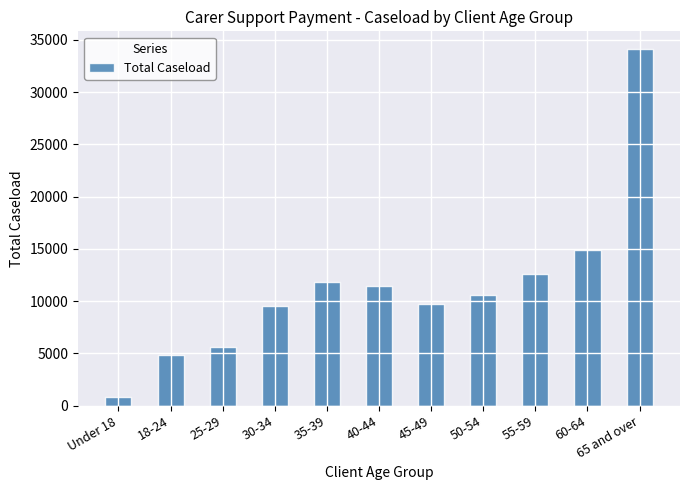

Reading right to left, what are all the values shown in this chart?

65 and over=34105	60-64=14925	55-59=12580	50-54=10630	45-49=9700	40-44=11460	35-39=11845	30-34=9555	25-29=5620	18-24=4890	Under 18=860